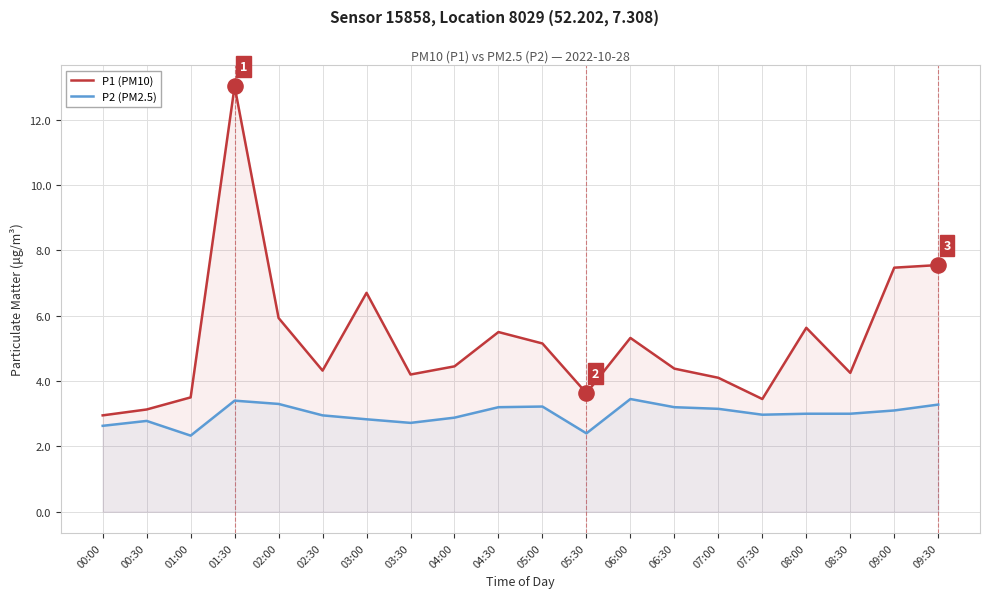

Which series has the widest spread of Y values?

P1 (PM10)